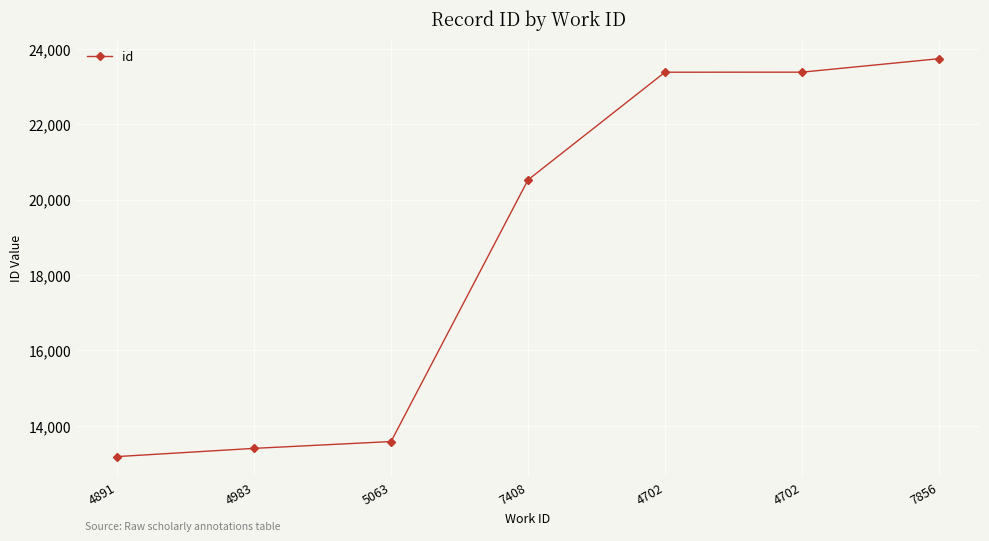

Count the number of data series in this chart.

1